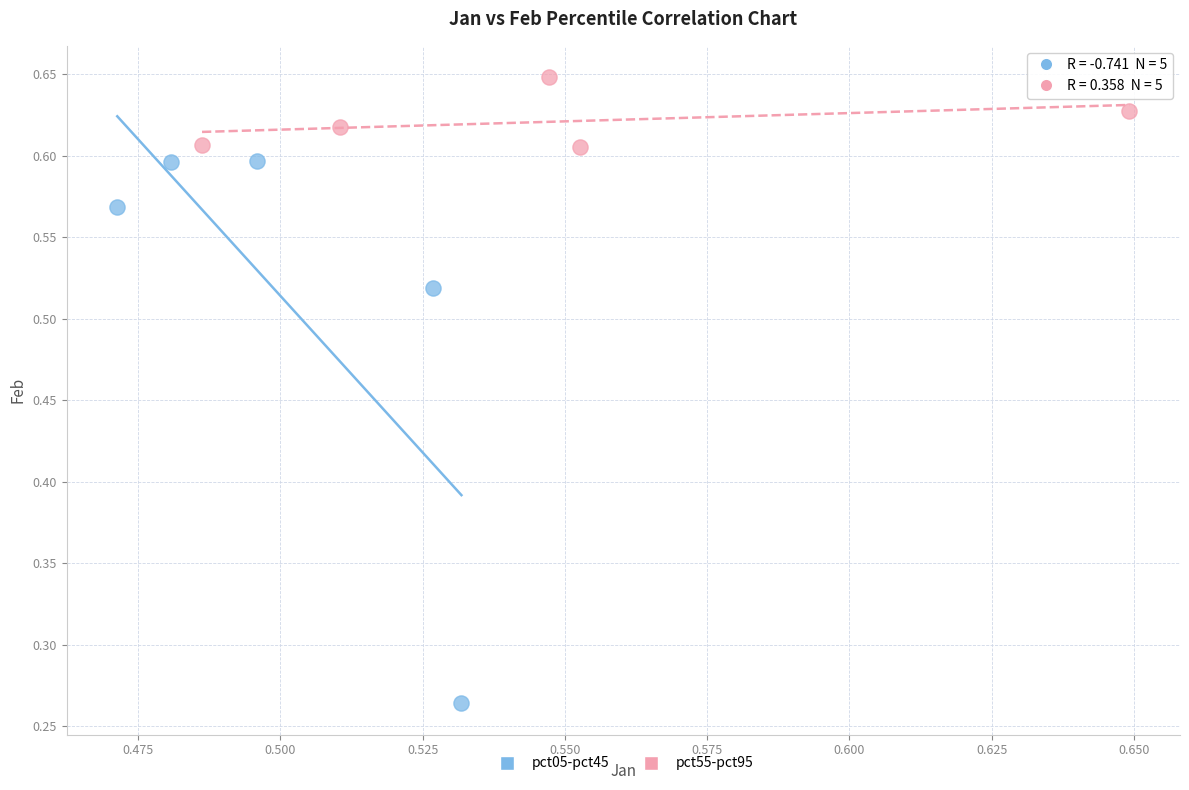

Which series reaches the minimum Y coordinate?

pct05-pct45